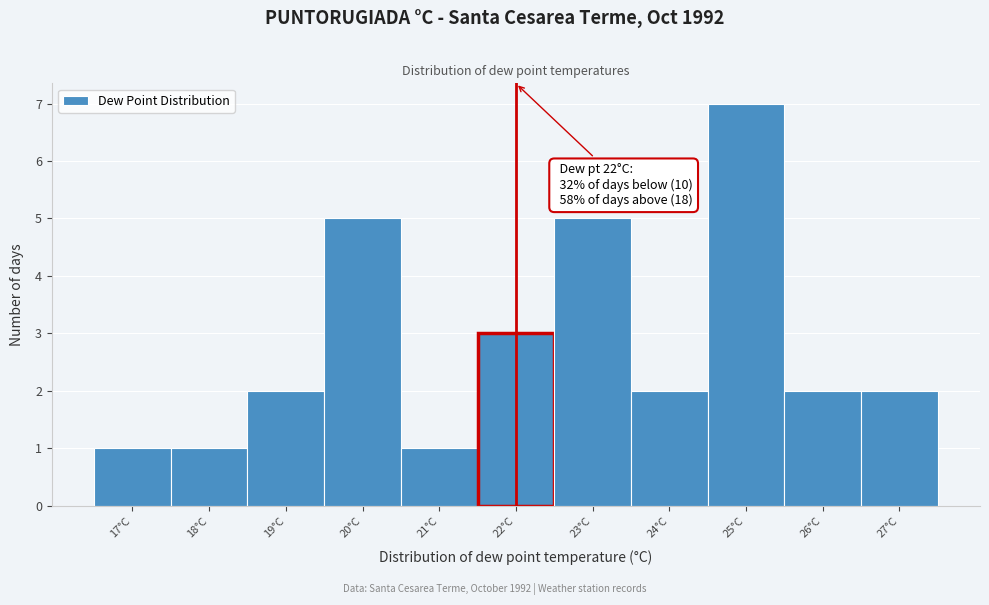

Which range on the x-axis has the tallest bar?

24.5 to 25.5